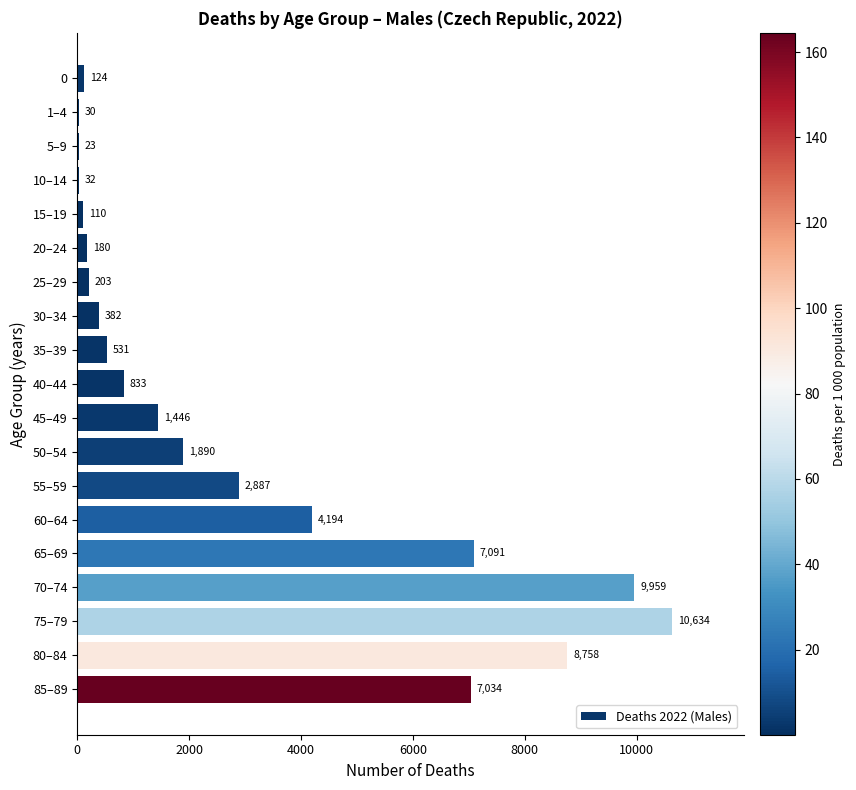

What is the greatest value displayed?

10634